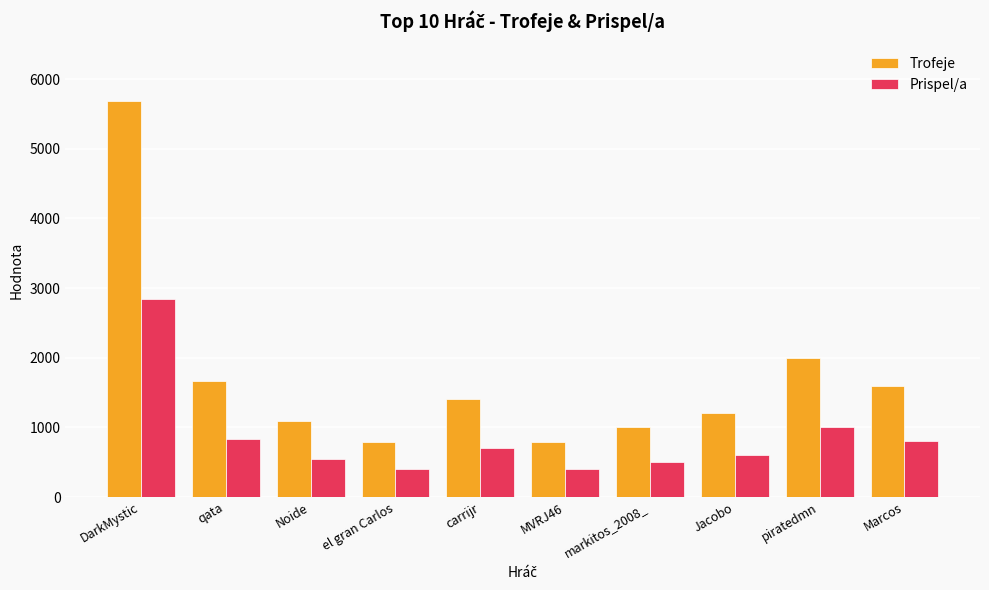

Read the Prispel/a value at el gran Carlos, to the nearest 100.

400